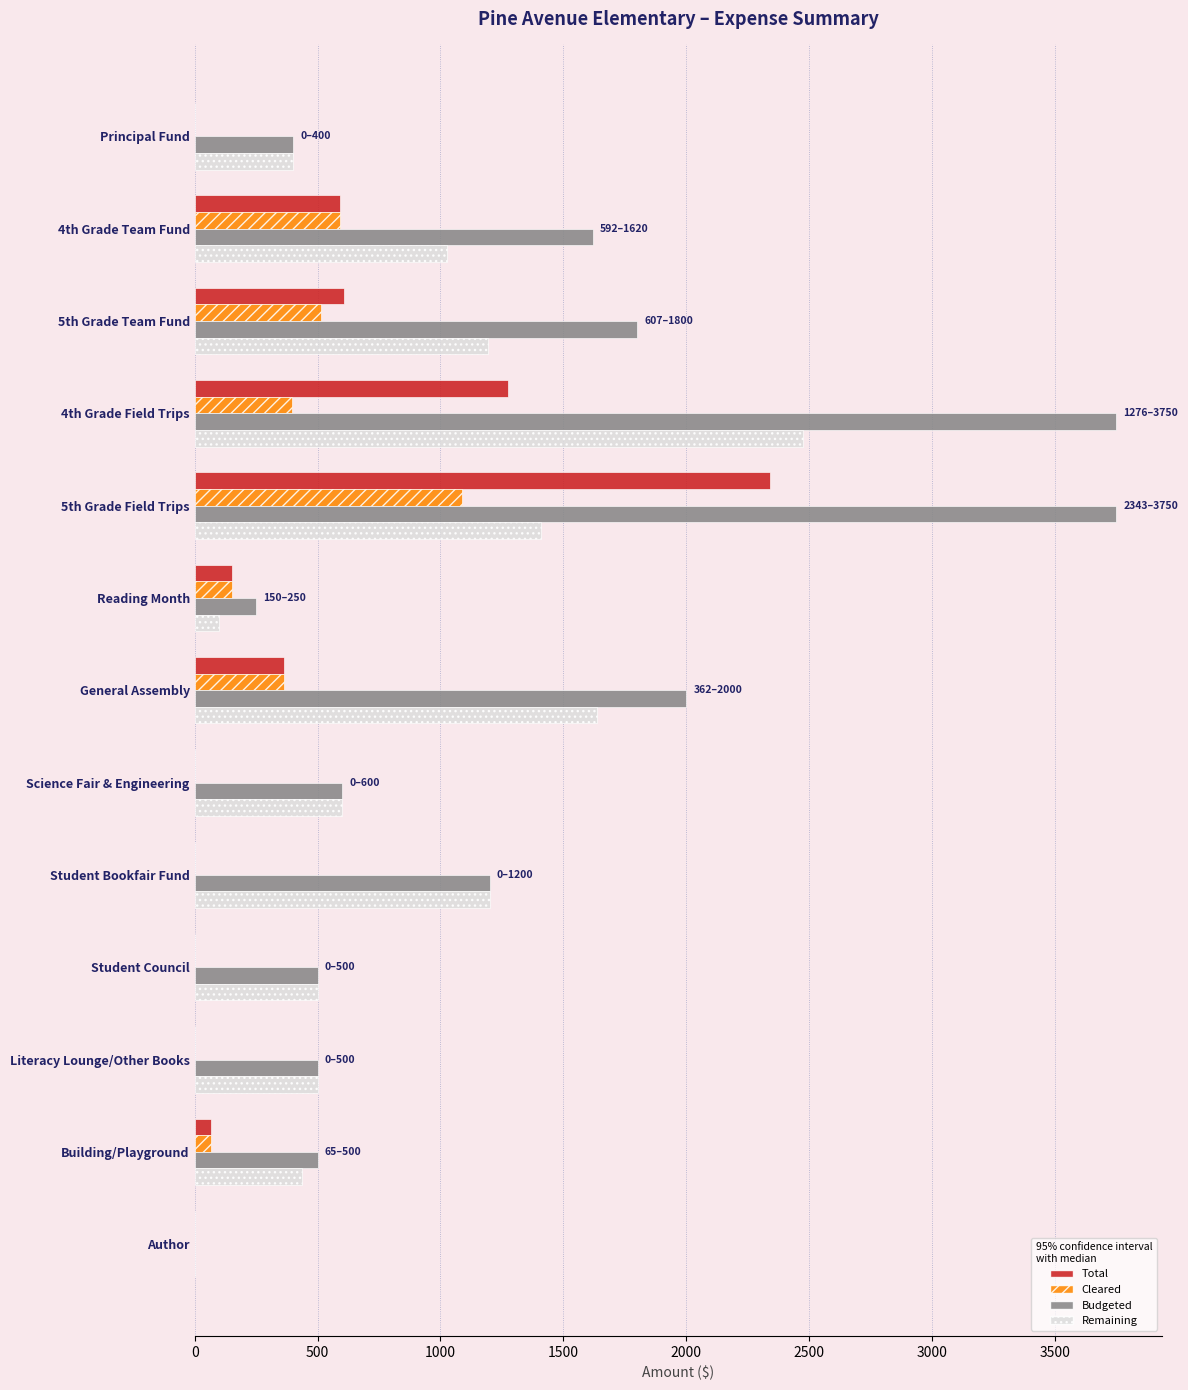

At which category is the sum across all series the highest?

5th Grade Field Trips